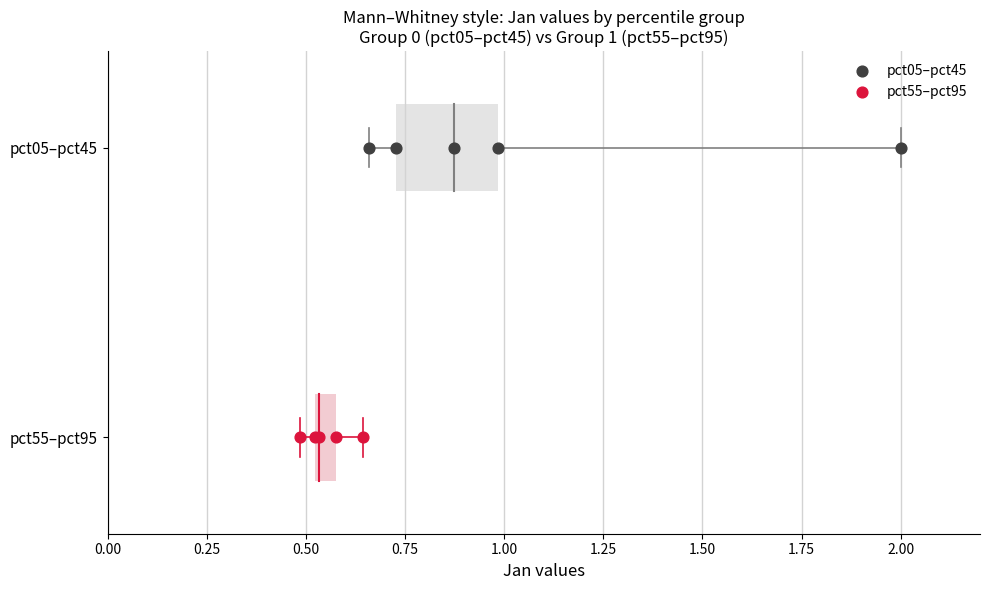

Which series reaches the maximum Y coordinate?

pct05–pct45